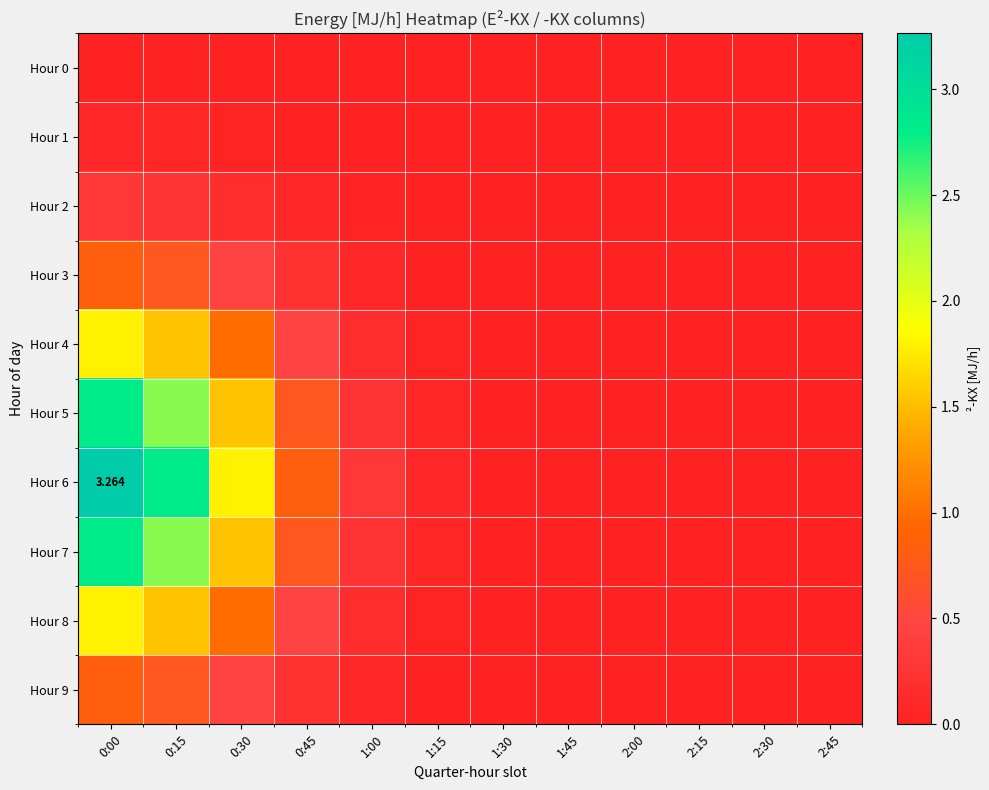

Rank the series at 1:30 from lowest to highest value.

Hour 0, Hour 1, Hour 2, Hour 3, Hour 9, Hour 4, Hour 8, Hour 5, Hour 7, Hour 6